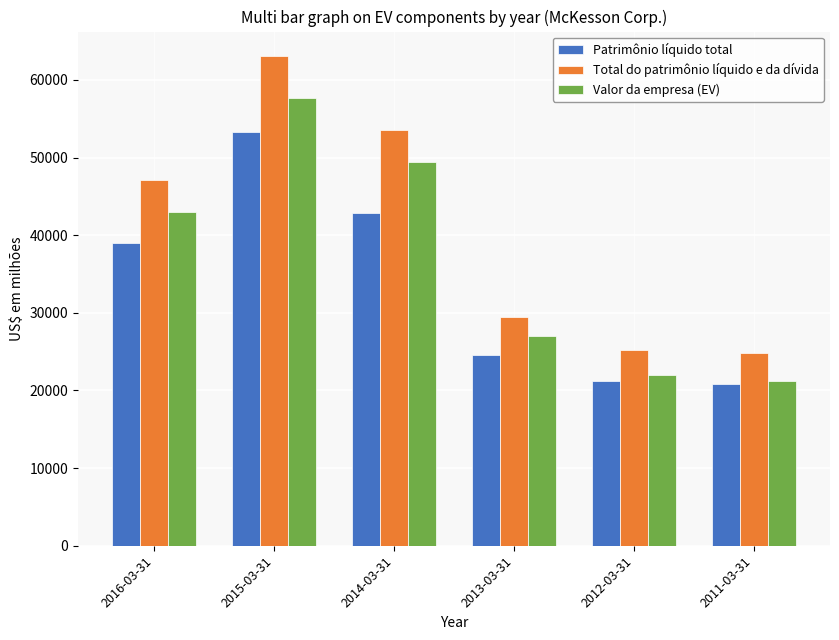

Between 2016-03-31 and 2012-03-31, which series saw the biggest shift?

Total do patrimônio líquido e da dívida